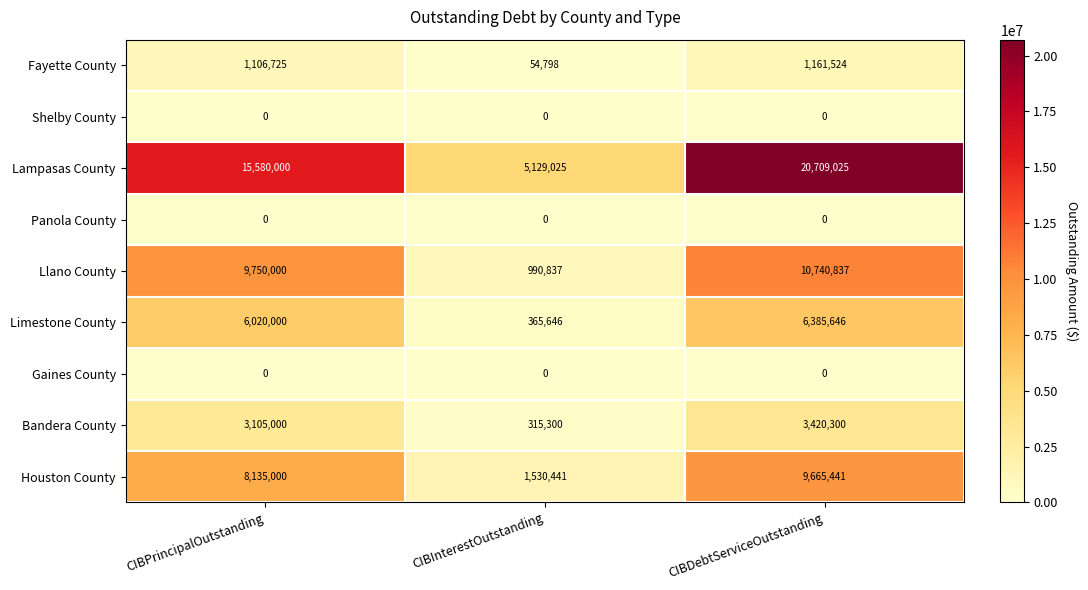

Which series changed the most between CIBInterestOutstanding and CIBDebtServiceOutstanding?

Lampasas County